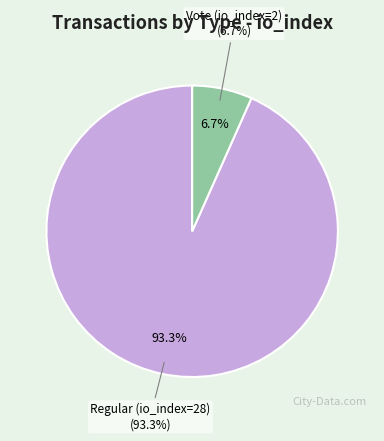

The Regular (io_index=28) slice represents 93% of the pie. True or false?

True